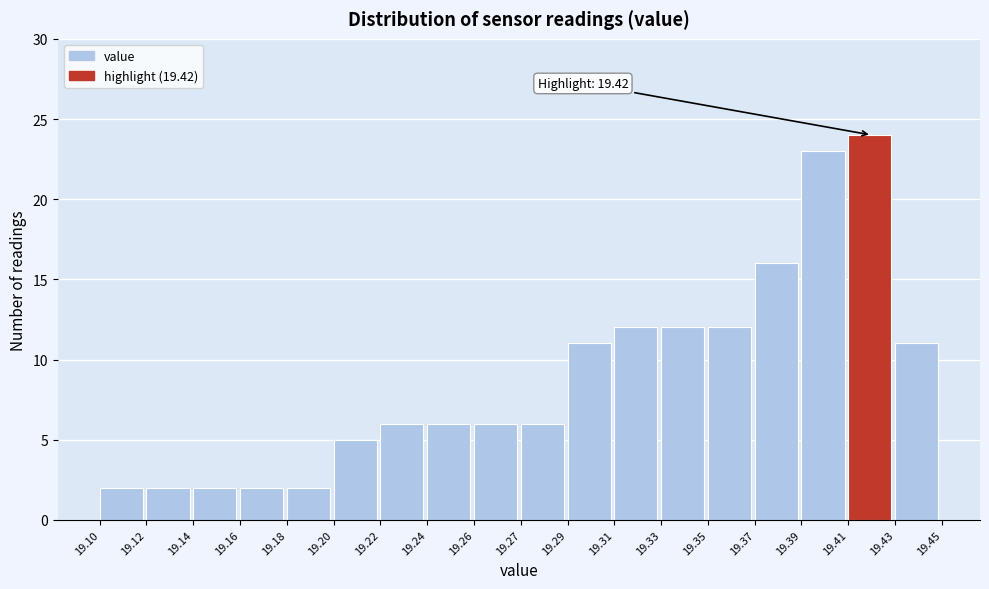

Reading right to left, extract all data points from this chart.

11	24	23	16	12	12	12	11	6	6	6	6	5	2	2	2	2	2